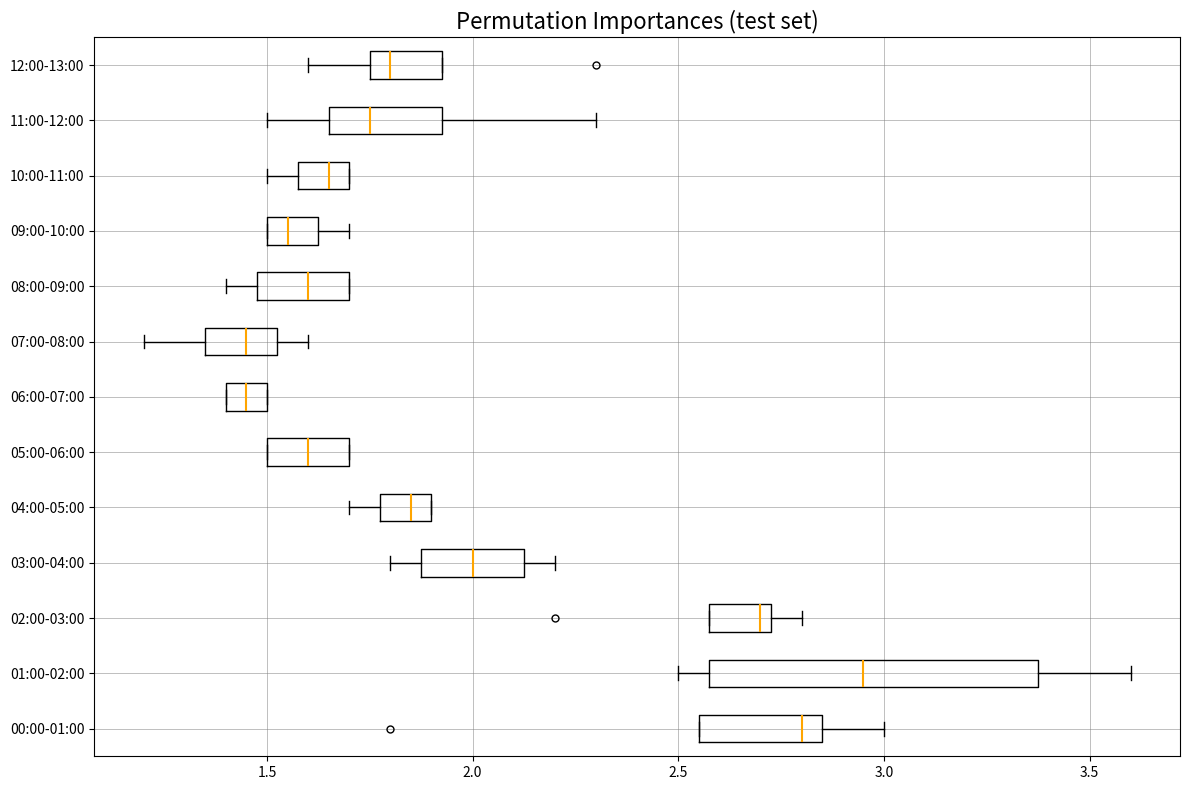

Which box is the widest, from its left edge to its right edge?

01:00-02:00